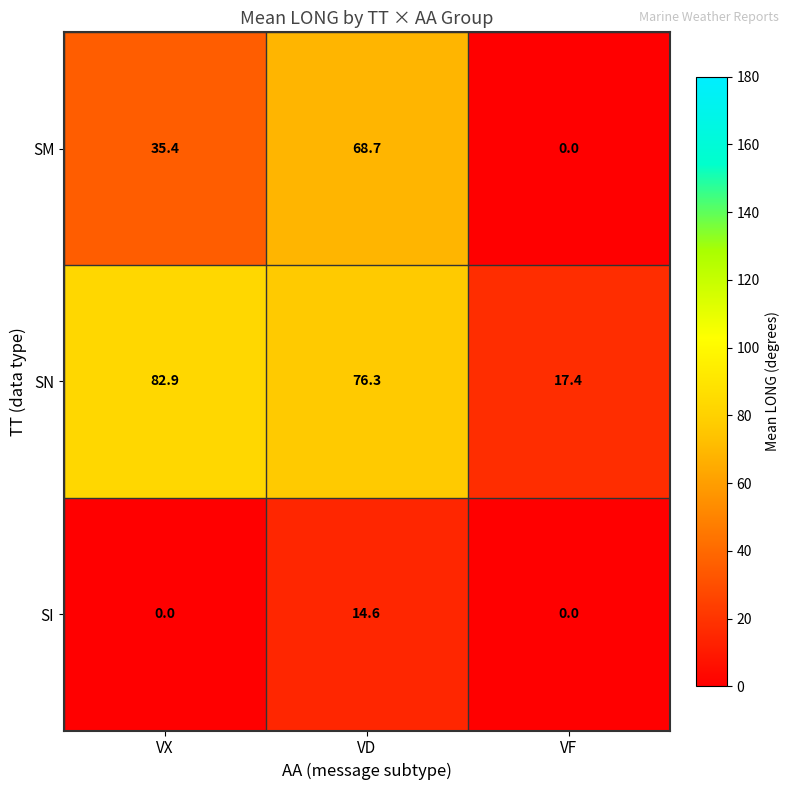

Count the number of data series in this chart.

3